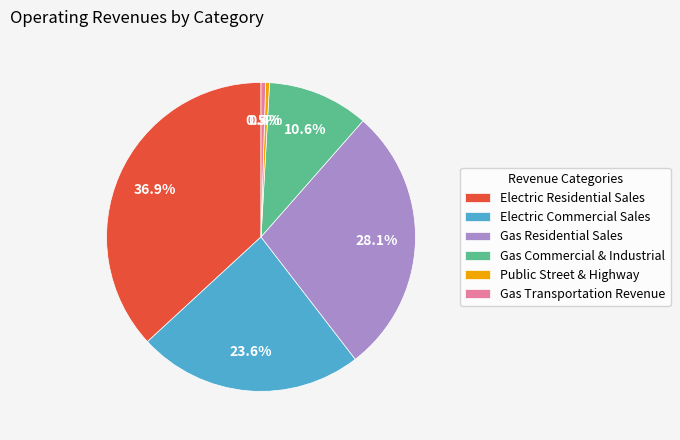

Which has a higher value, Electric Commercial Sales or Gas Residential Sales?

Gas Residential Sales